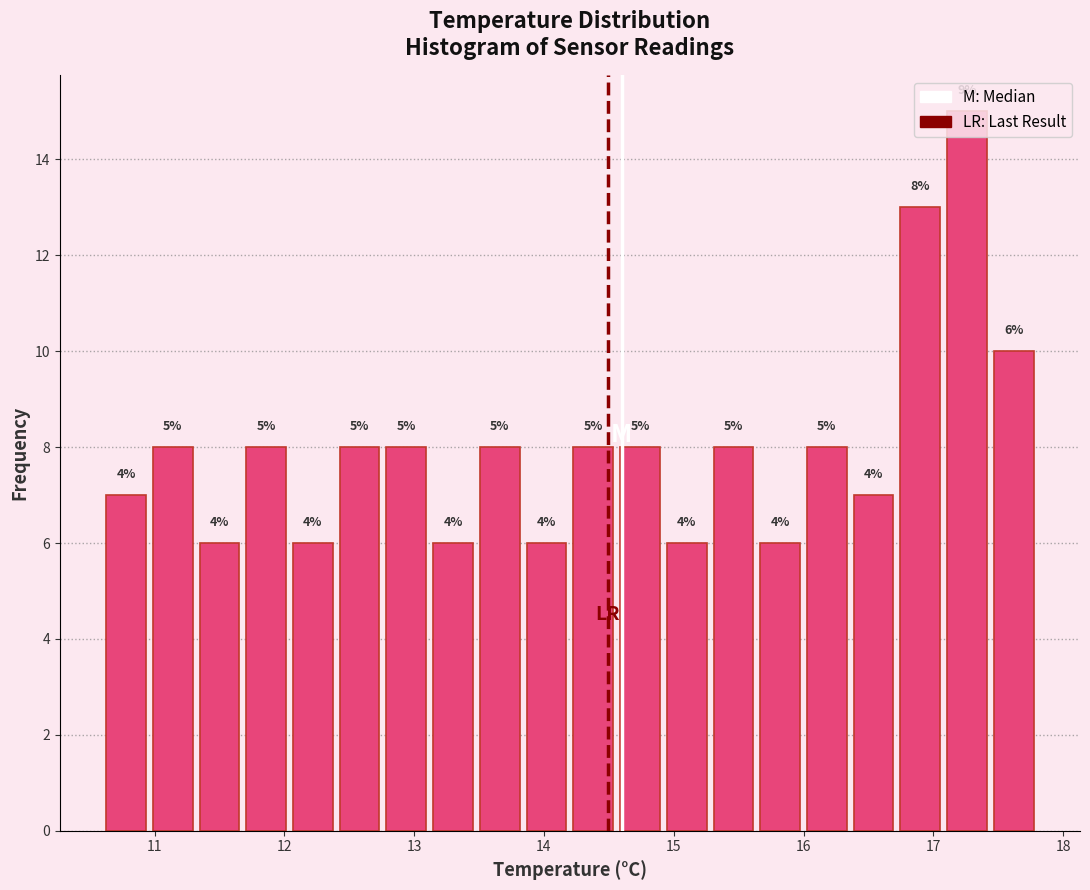

Read against the x-axis, roughly where is the centre of the tallest bar?

17.3